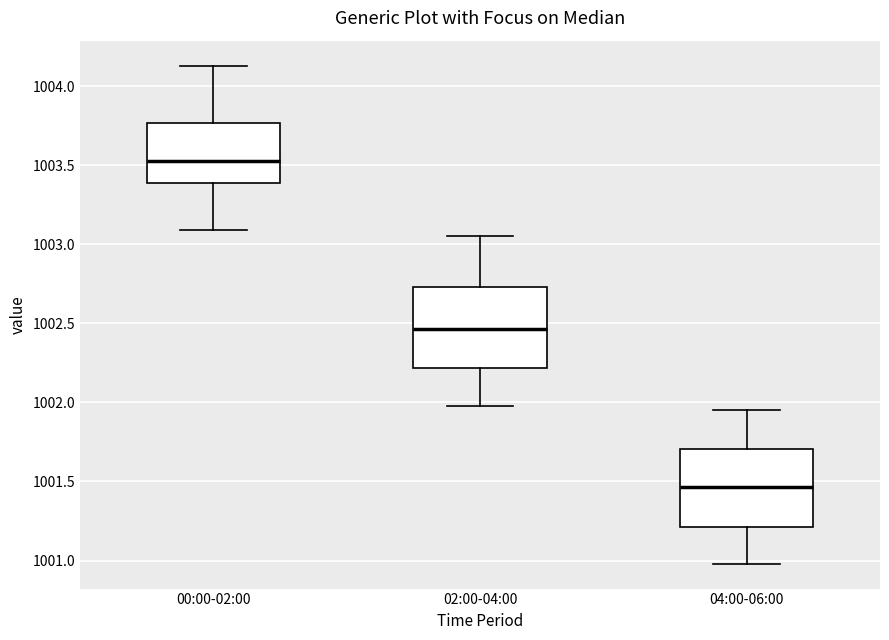

Reading left to right, read every box against the y-axis: the position of its median line, the range the box covers, and the ends of its whiskers. The values are not printed on the chart, so give them approximately, as read against the axis.

00:00-02:00: median 1003.55, box 1003.40 to 1003.75, whiskers 1003.10 to 1004.15
02:00-04:00: median 1002.45, box 1002.20 to 1002.75, whiskers 1002.00 to 1003.05
04:00-06:00: median 1001.45, box 1001.20 to 1001.70, whiskers 1001.00 to 1001.95